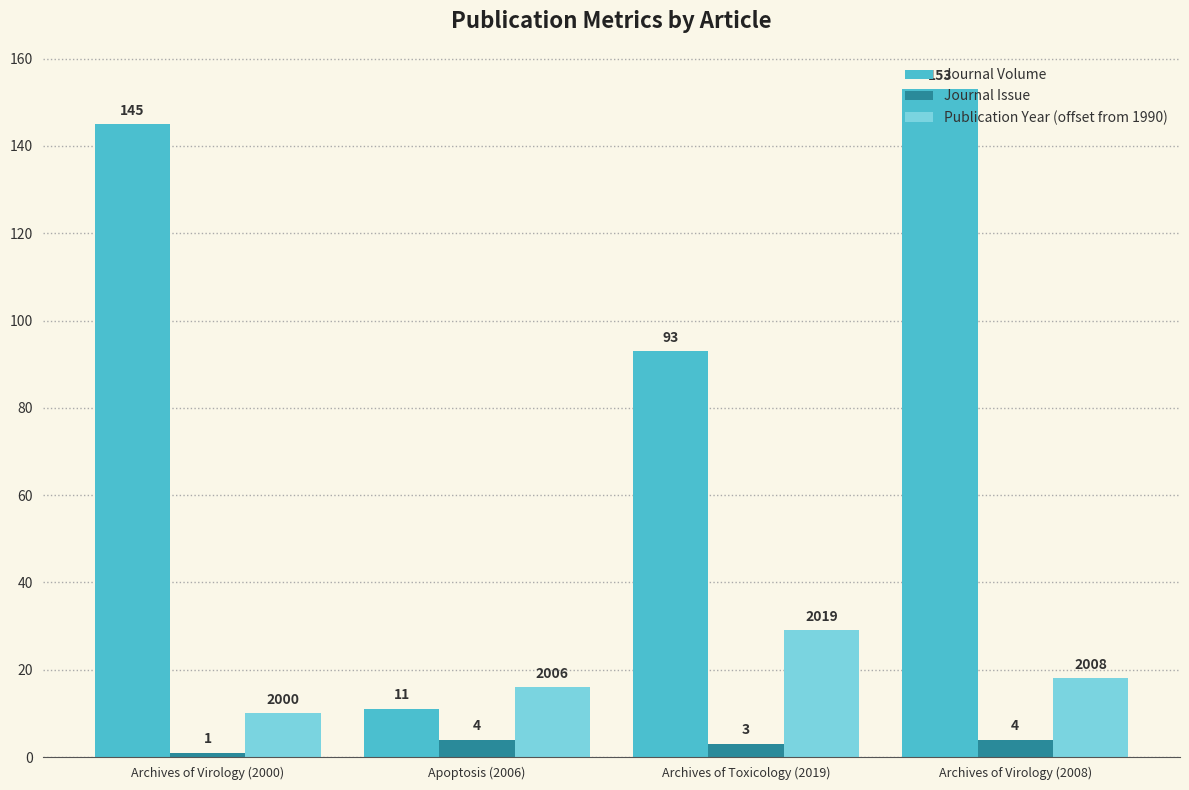

At which category is the sum across all series the highest?

Archives of Virology (2008)